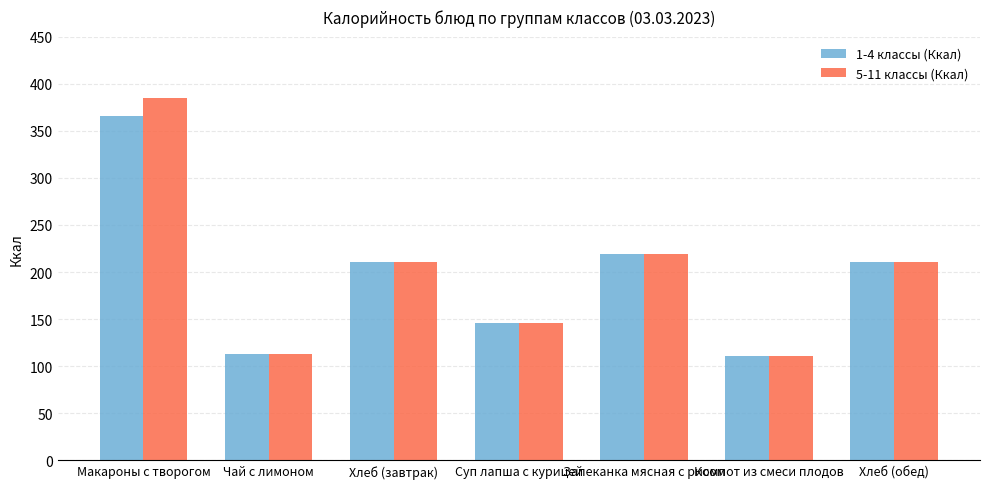

At which category is the sum across all series the highest?

Макароны с творогом